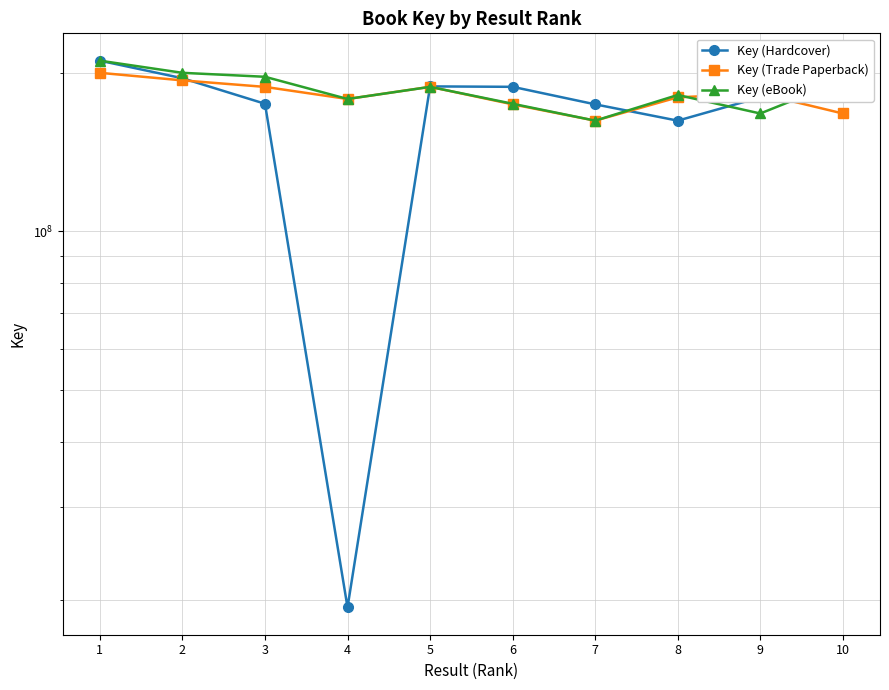

At which category does Key (eBook) reach its first local valley?

4